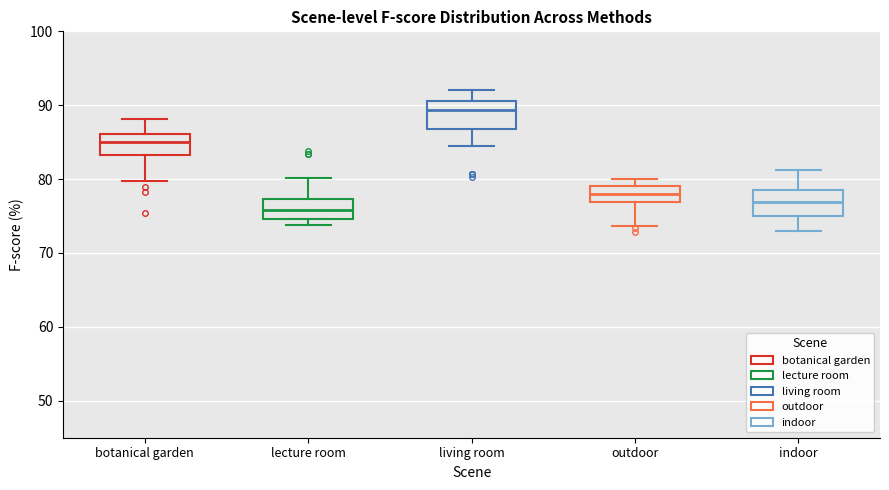

Reading left to right, read every box against the y-axis: the position of its median line, the range the box covers, and the ends of its whiskers. The values are not printed on the chart, so give them approximately, as read against the axis.

botanical garden: median 85, box 83 to 86, whiskers 80 to 88
lecture room: median 76, box 75 to 77, whiskers 74 to 80
living room: median 89, box 87 to 91, whiskers 85 to 92
outdoor: median 78, box 77 to 79, whiskers 74 to 80
indoor: median 77, box 75 to 78, whiskers 73 to 81